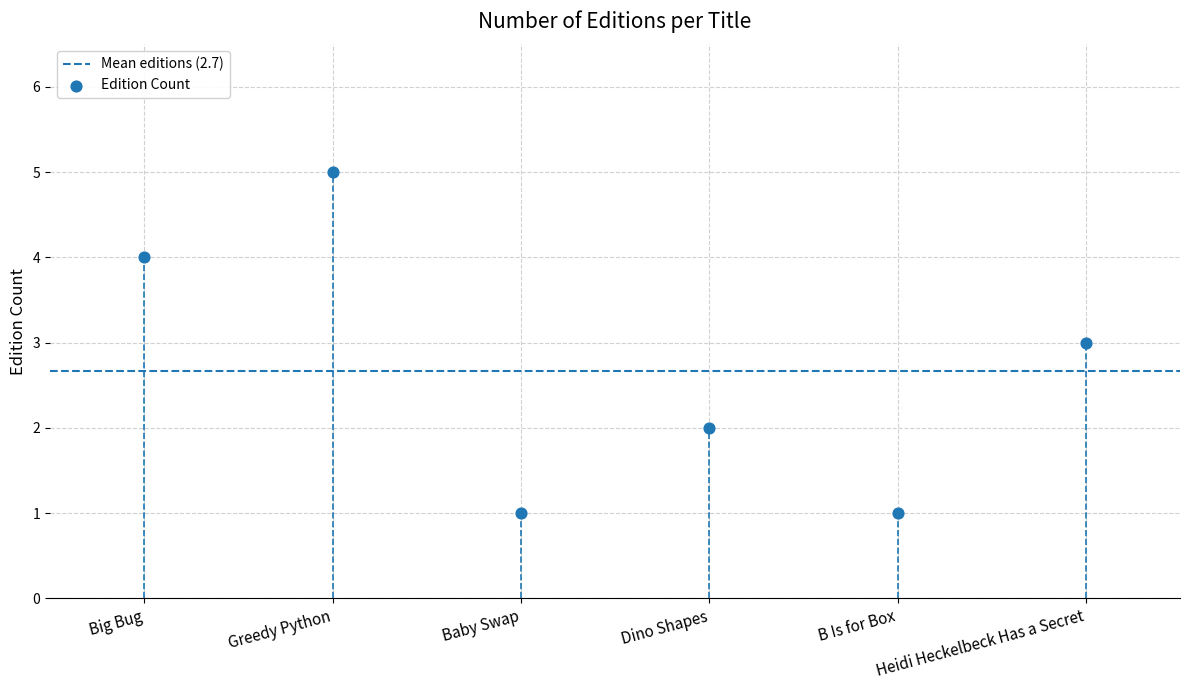

What is the average Y value?

3